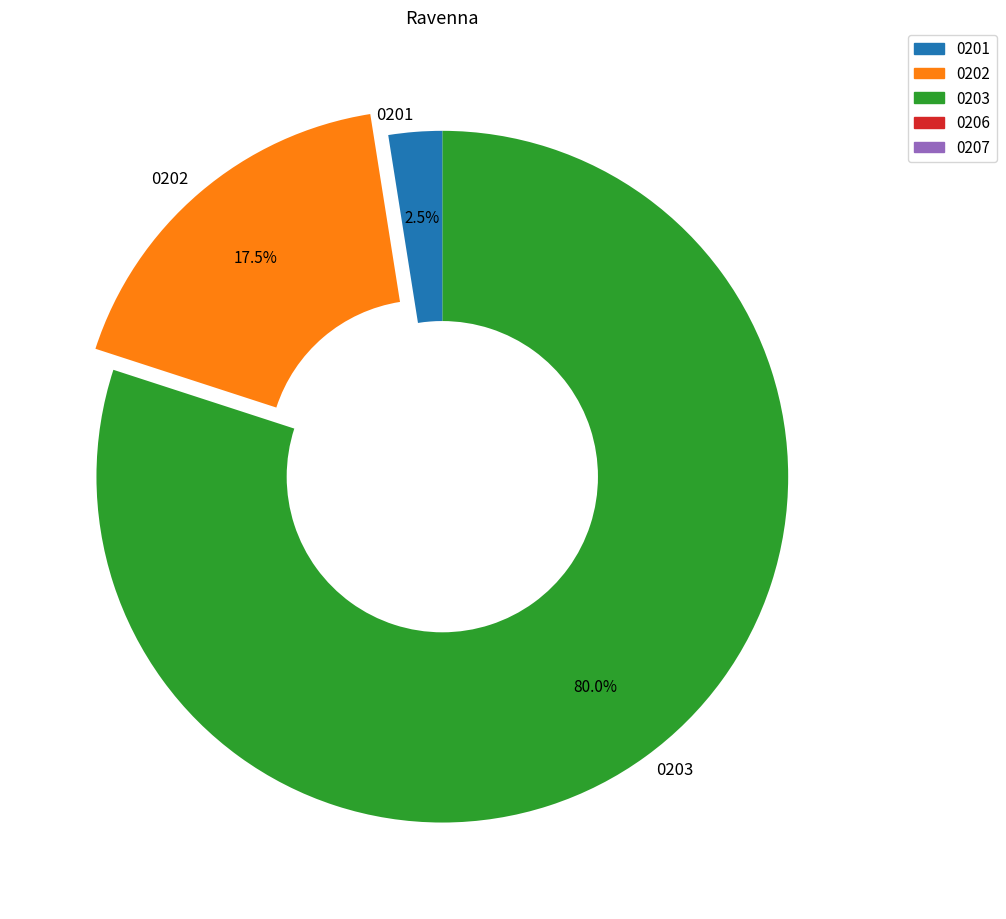

How much of the chart is everything except 0201?

97.5%